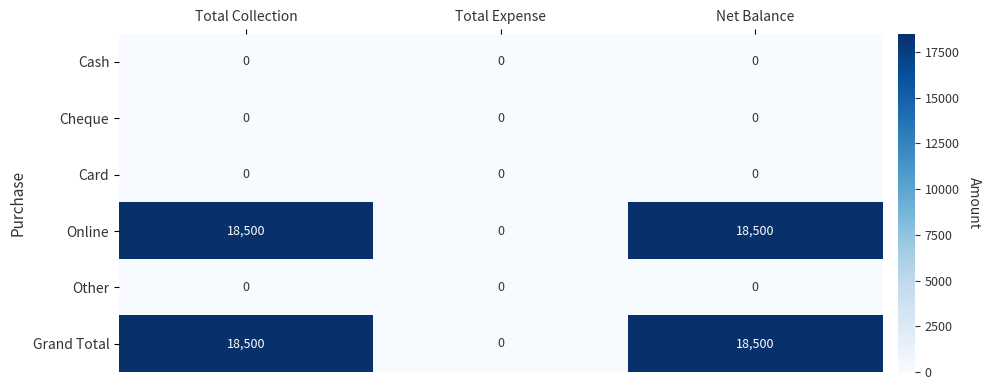

What is the maximum value for Grand Total?

18500